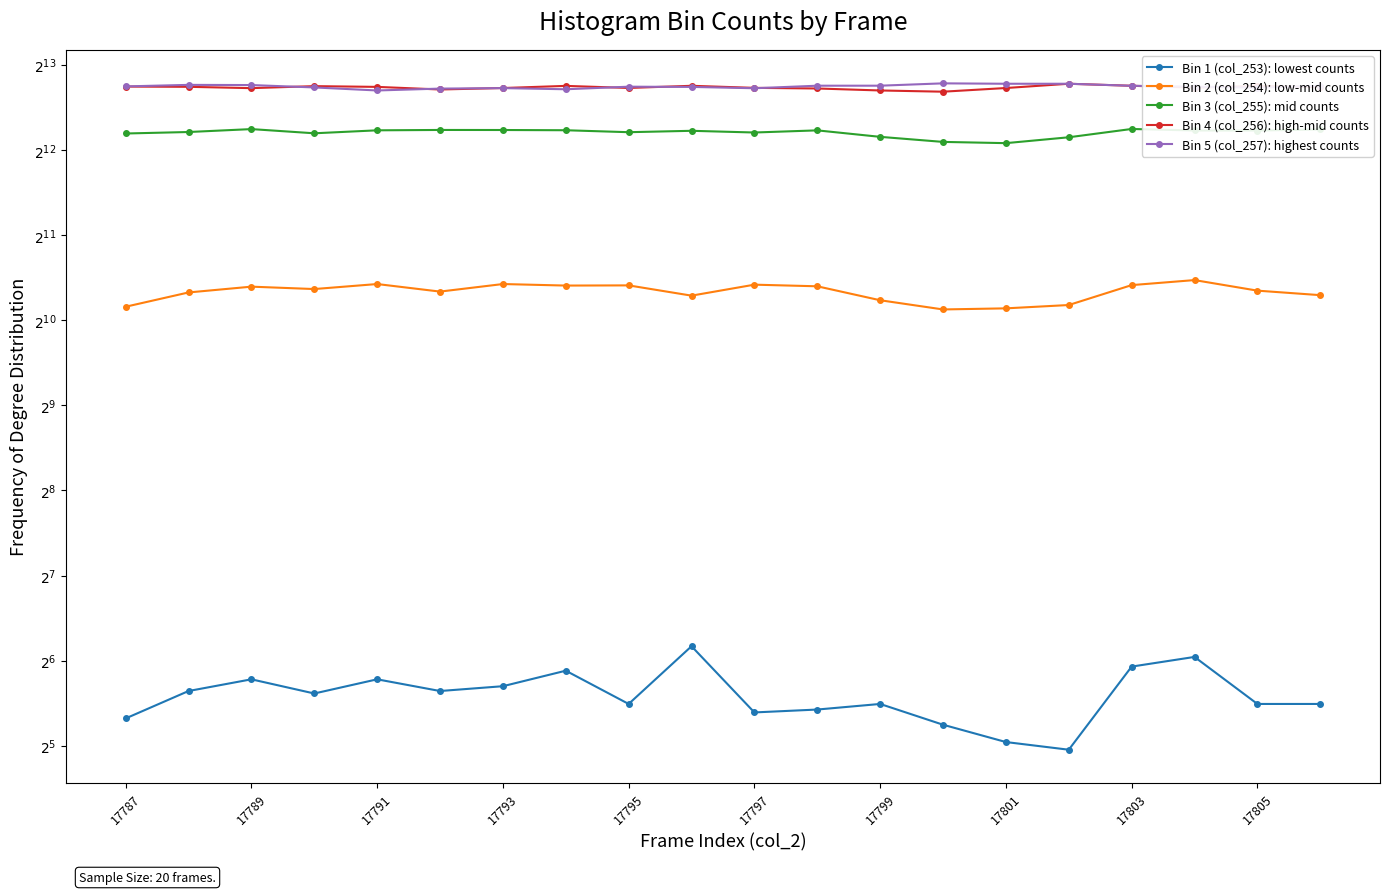

What is the sum of the Bin 1 (col_253): lowest counts values at 17799 and 17803?

106